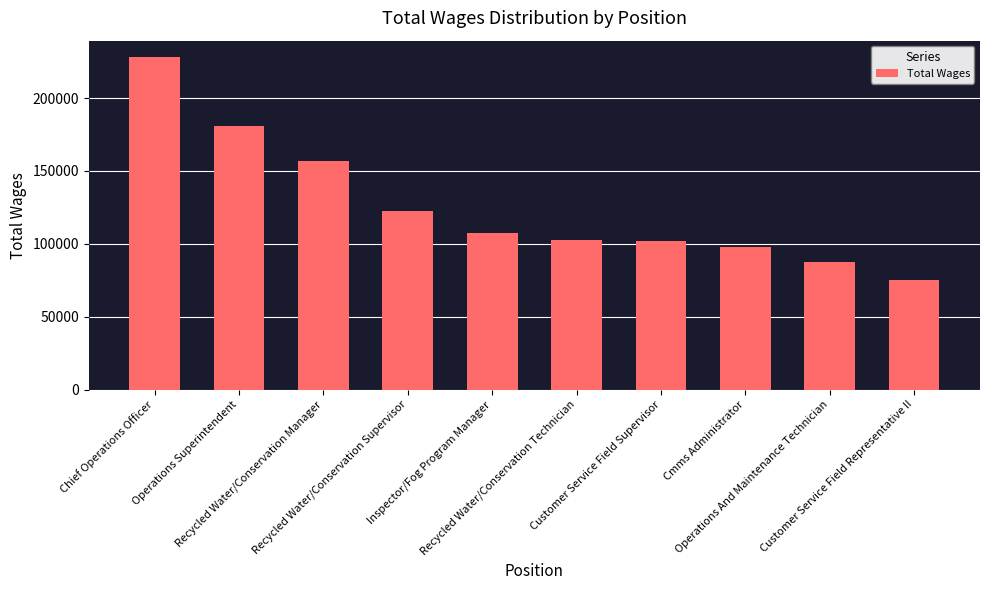

What is the value of the 2nd bar from the left?

181119